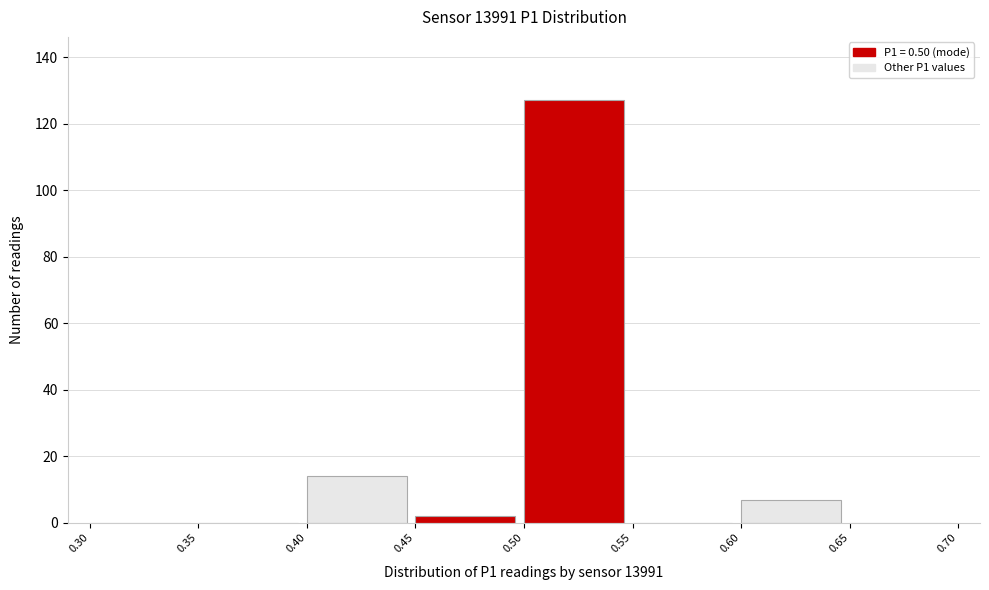

Reading left to right, list every bar in this chart as the range it spans on the x-axis followed by its height. The values are not printed on the chart, so give them approximately, as read against the axis.

0.30 to 0.35: 0
0.35 to 0.40: 0
0.40 to 0.45: 14
0.45 to 0.50: 2
0.50 to 0.55: 128
0.55 to 0.60: 0
0.60 to 0.65: 8
0.65 to 0.70: 0